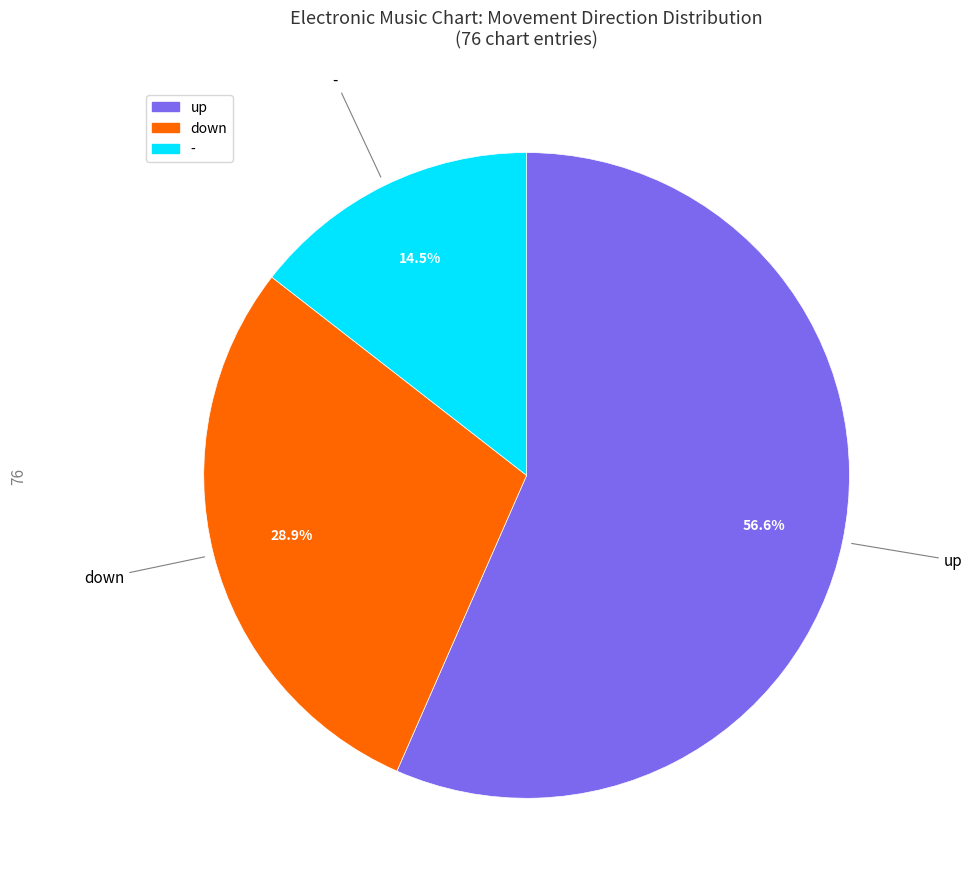

How many segments does this pie chart have?

3